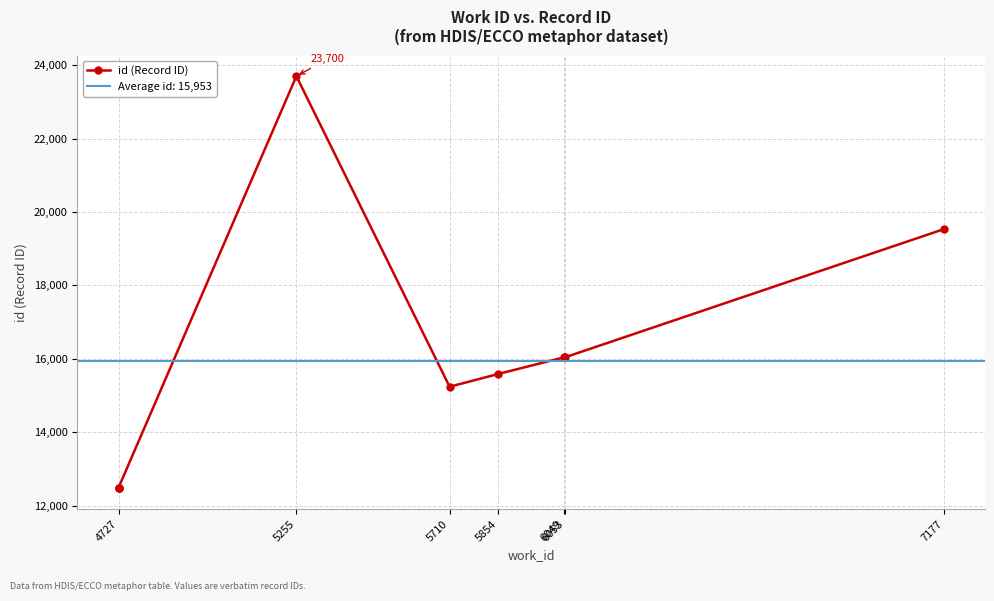

What is the difference between the maximum and minimum values?

11233